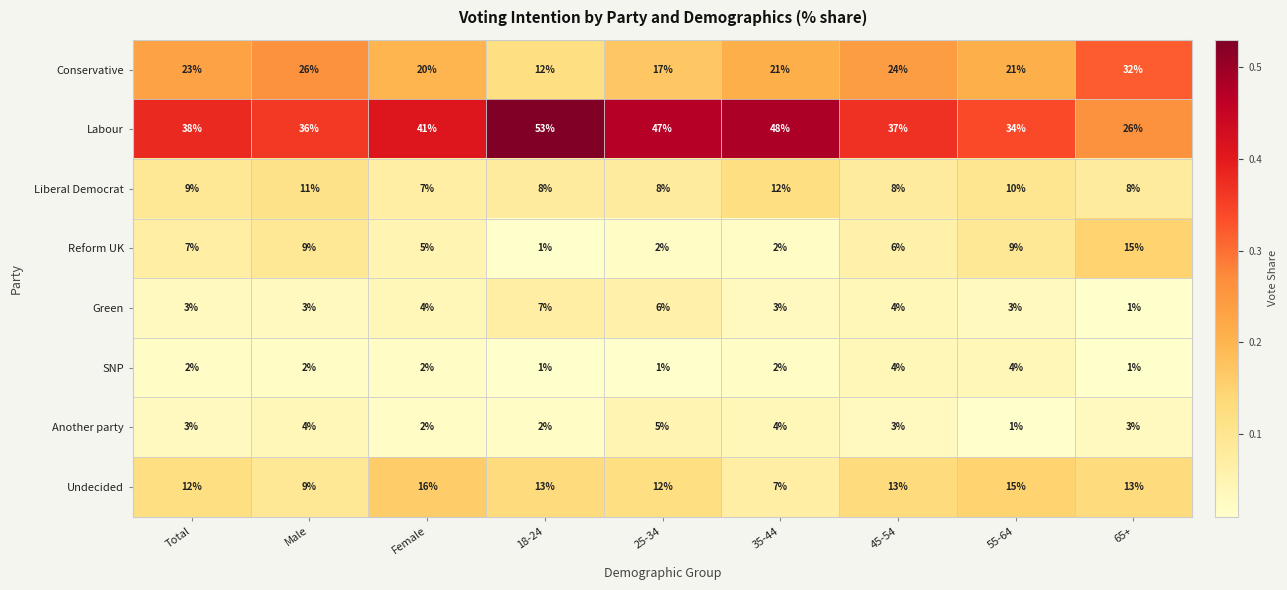

Which series has the largest range (max minus min)?

Labour